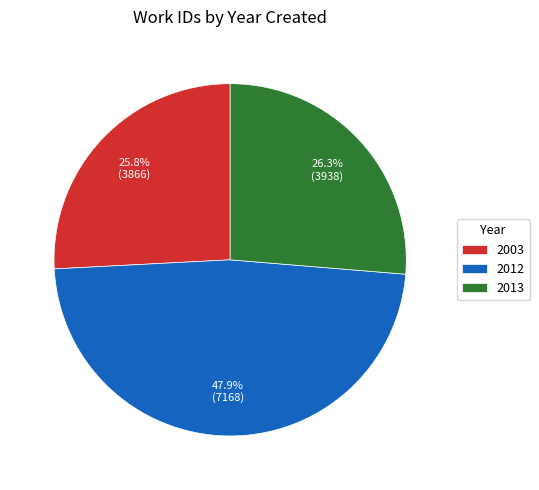

Is there a majority slice in this chart?

No